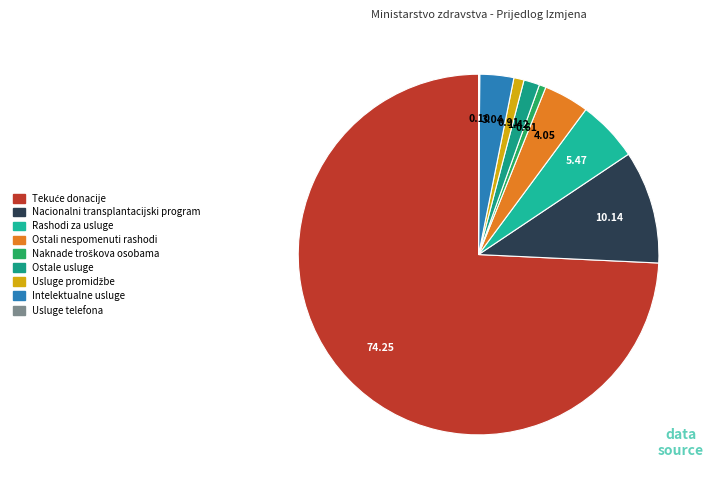

What percentage is the Ostale usluge slice, to the nearest percent?

1%